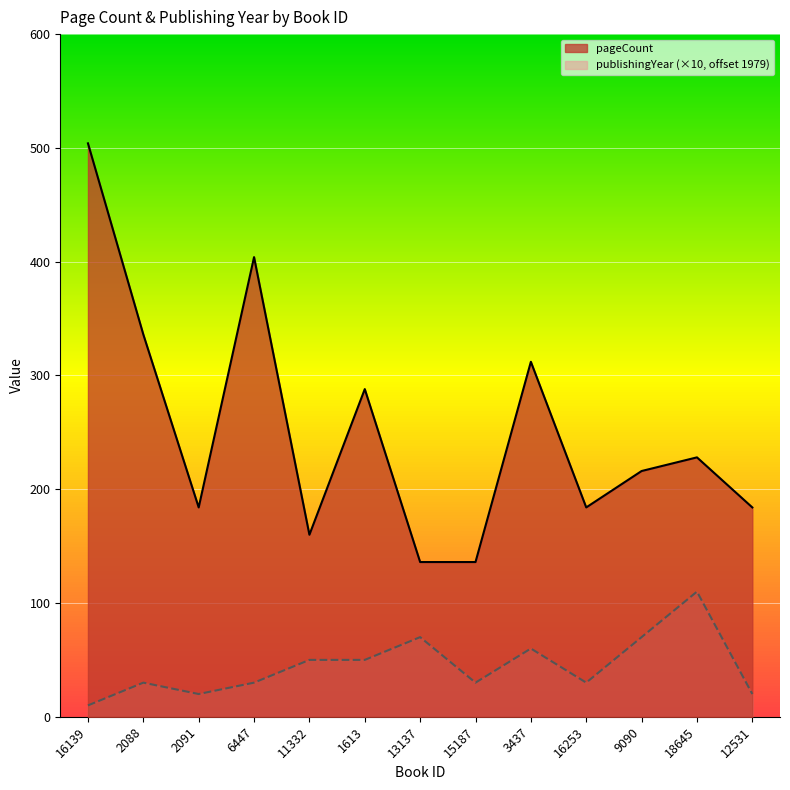

Rank the series at 15187 from lowest to highest value.

publishingYear (×10, offset 1979), pageCount